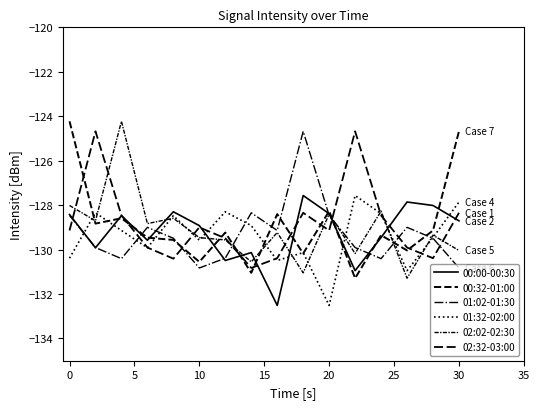

True or false: 00:00-00:30 and 02:02-02:30 intersect in this chart.

True